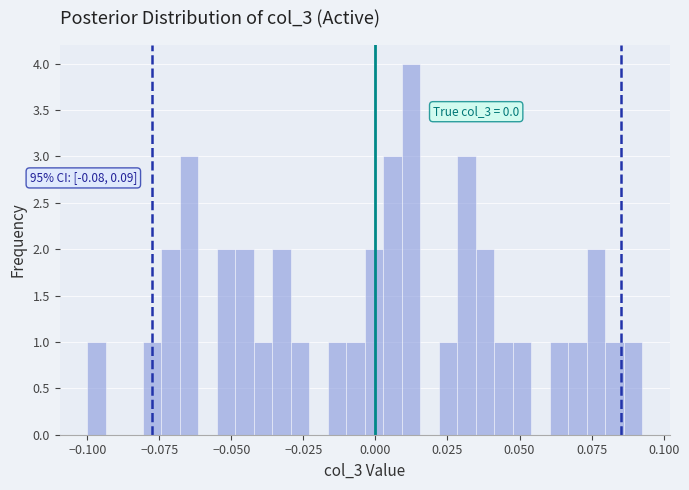

Around what value on the x-axis is the tallest bar? Give the approximate position of its centre, as read against the axis.

0.010